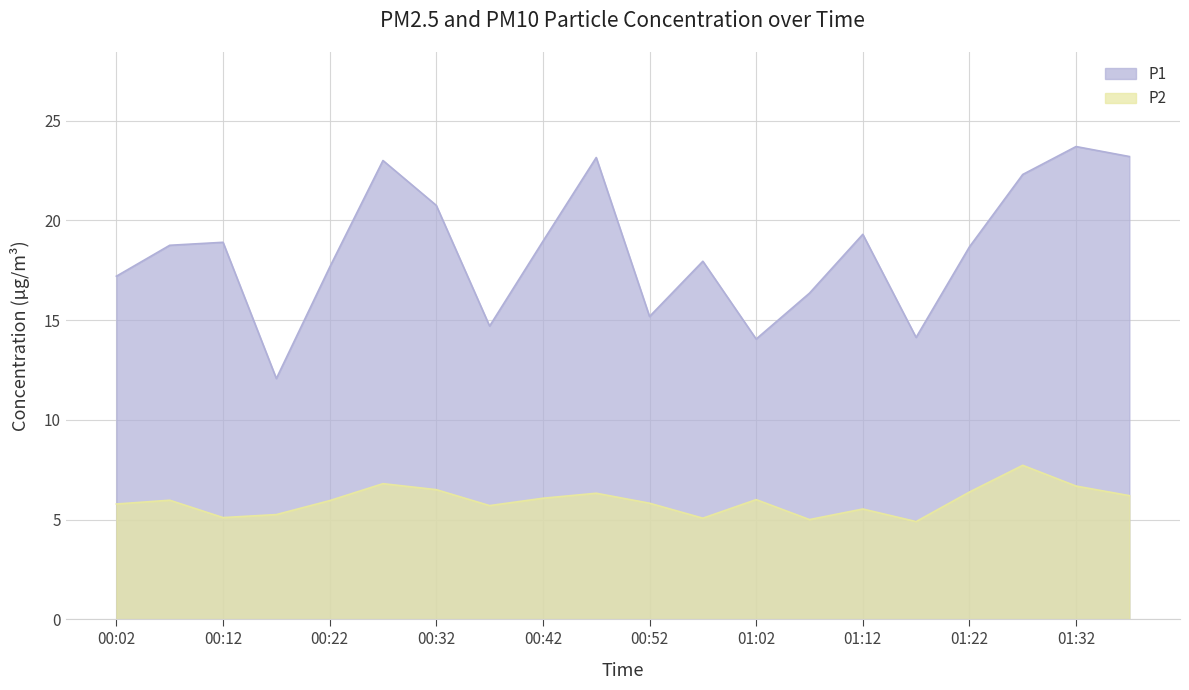

What is the value of the P2 point at the 16th from the left?

4.9